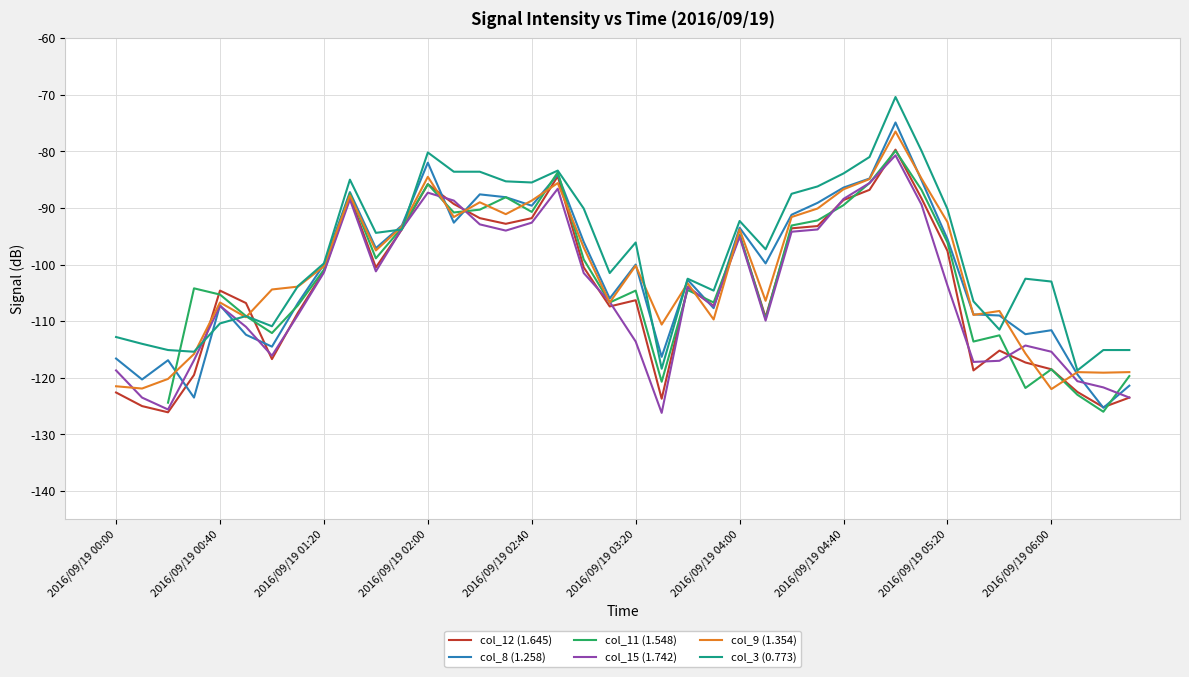

The value of col_8 (1.258) at 2016/09/19 03:20 is -156.7. True or false?

False